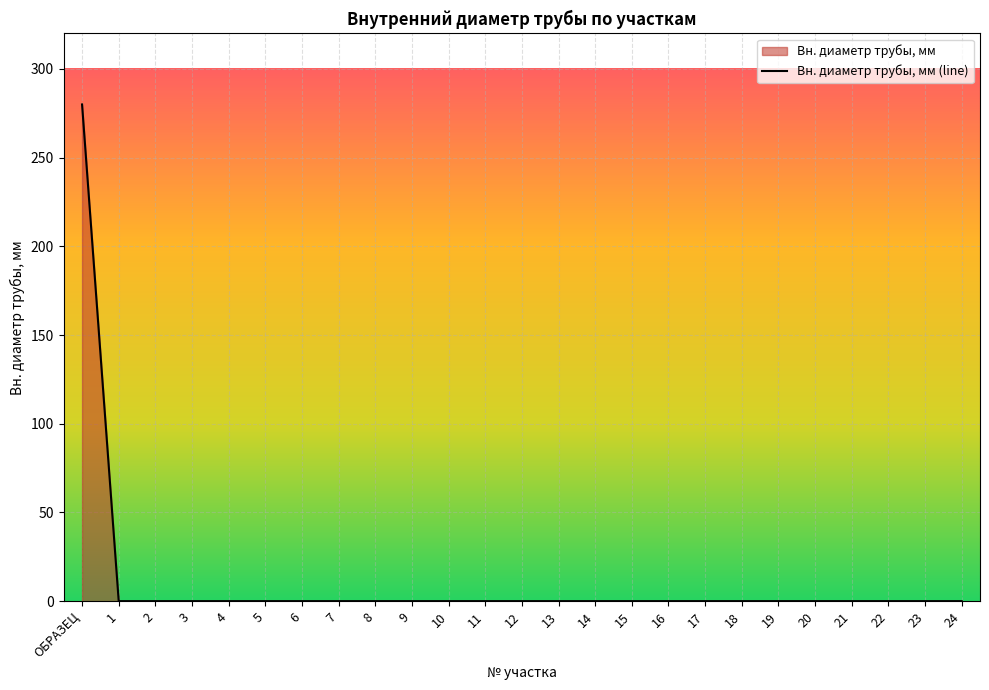

Reading right to left, what are all the values shown in this chart?

0	0	0	0	0	0	0	0	0	0	0	0	0	0	0	0	0	0	0	0	0	0	0	0	280